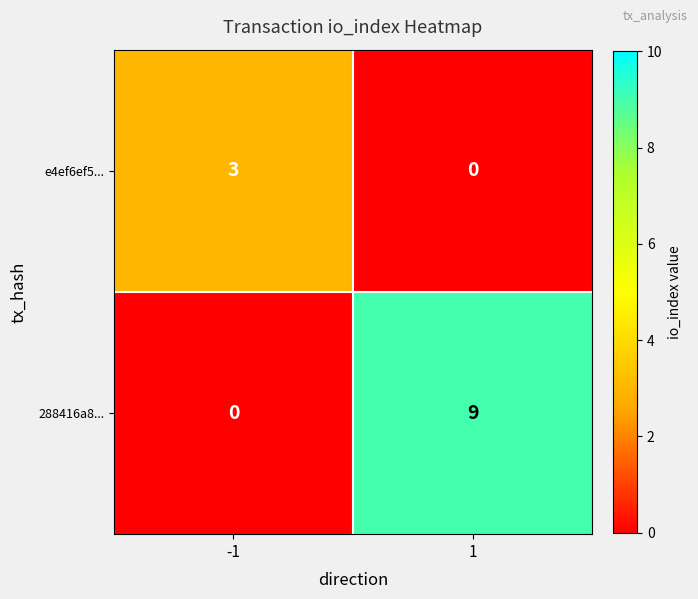

Which series has the widest spread of values?

288416a8...